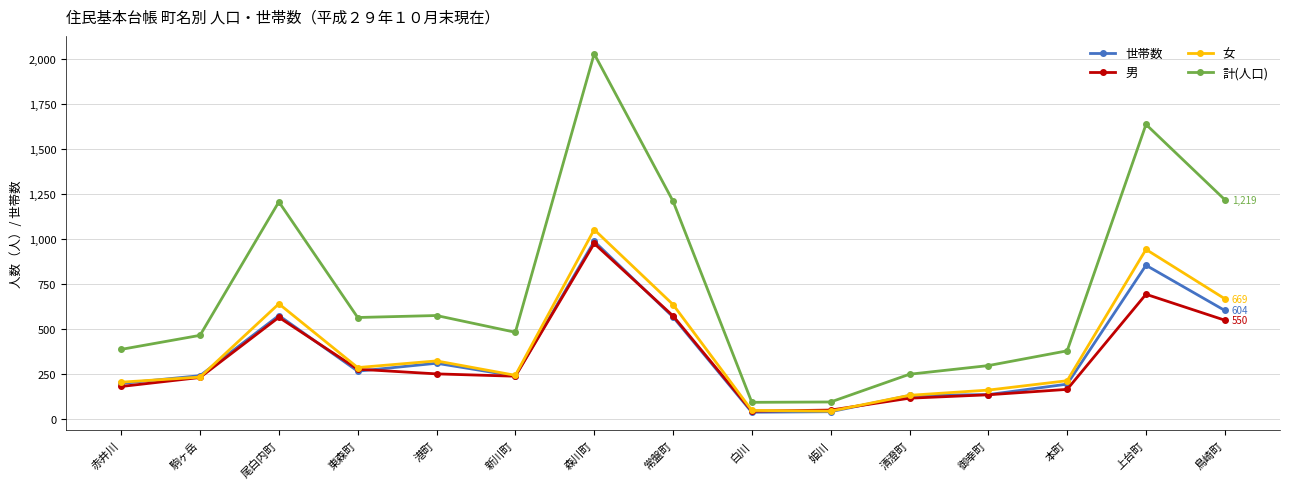

True or false: 男 and 計(人口) cross at least once.

False